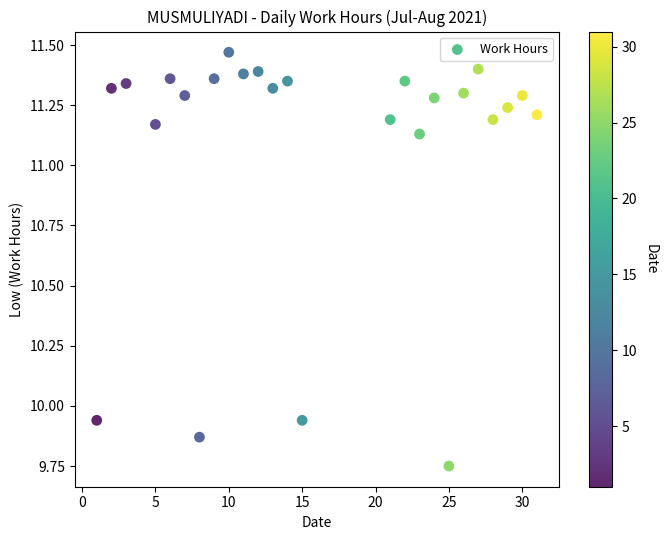

What is the range of Y values (max minus min)?

1.7